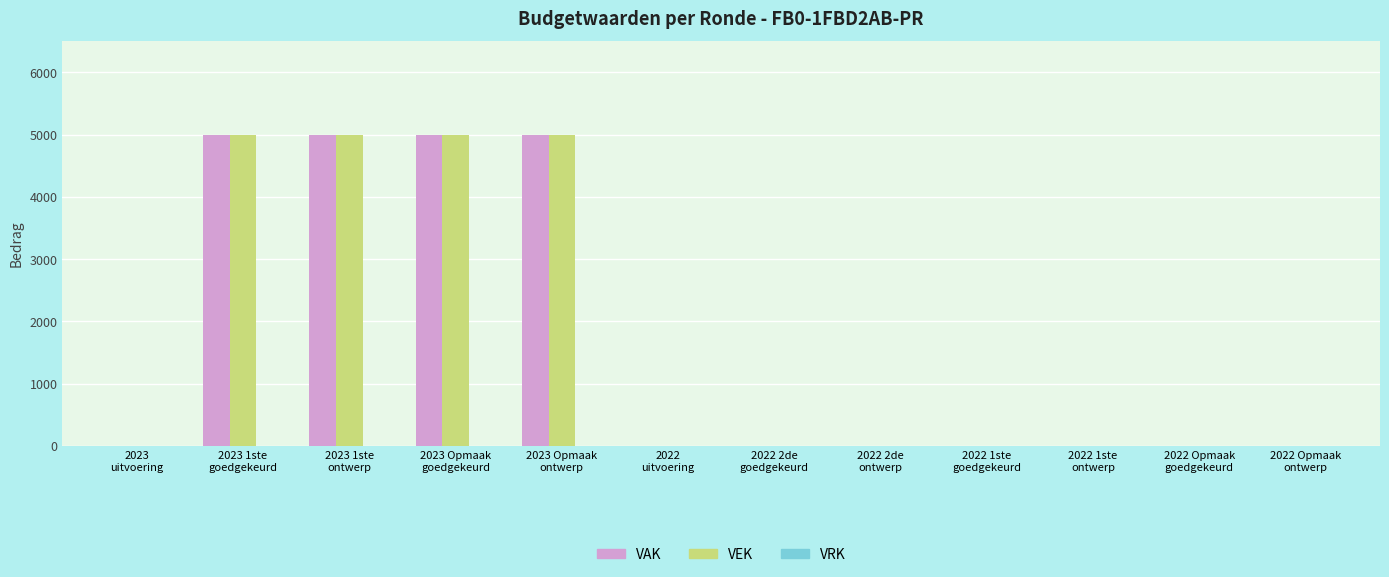

What value does the VAK series have at 2023 1ste
goedgekeurd?

5000